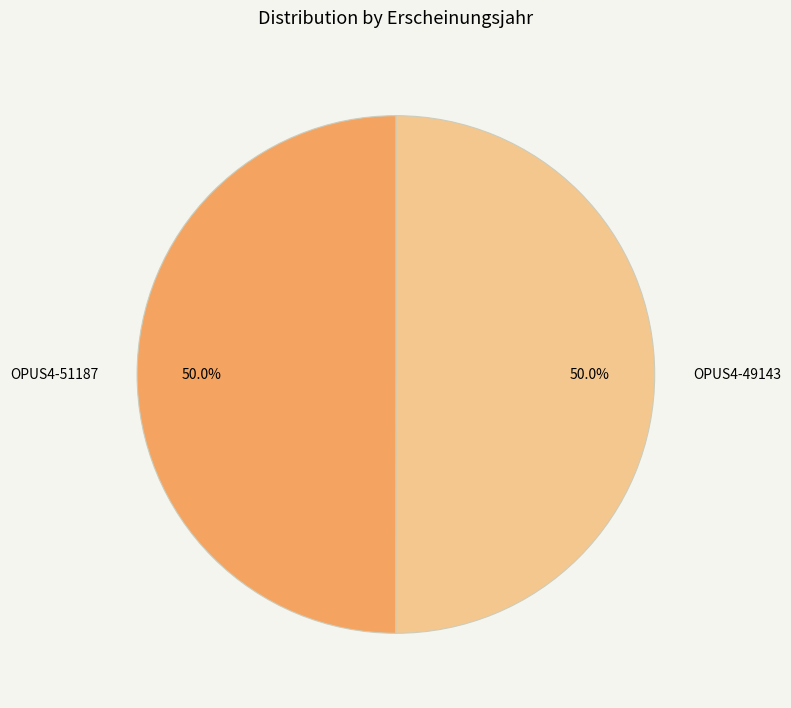

What percentage is the OPUS4-51187 slice, to the nearest percent?

50%